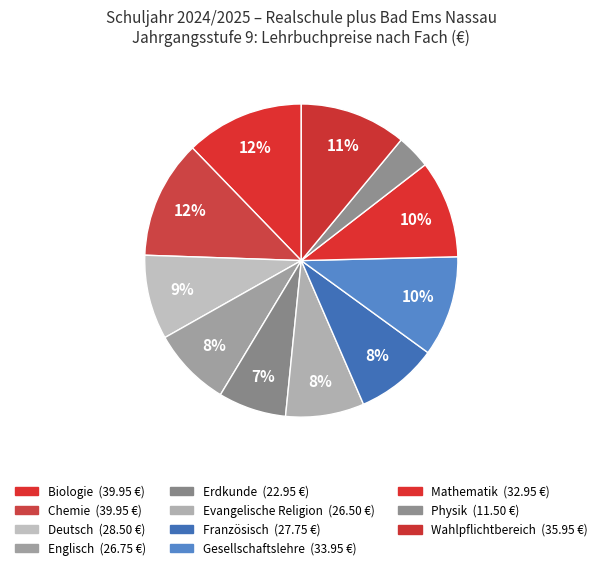

To the nearest percent, what is the average slice percentage?

9%